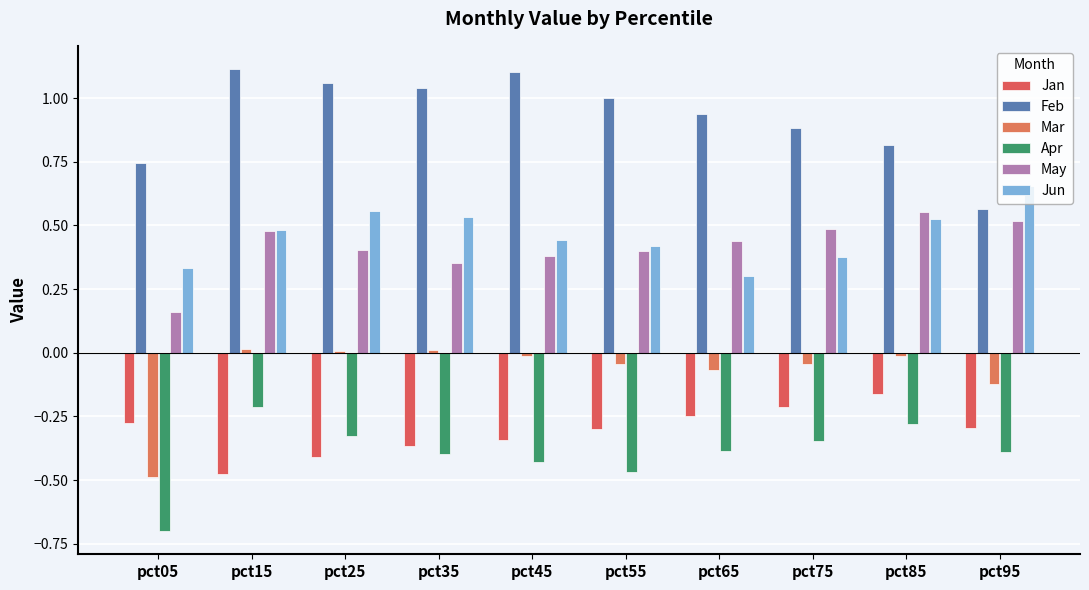

Reading left to right, list all the values displayed in this chart.

Jan: pct05=-0.3	pct15=-0.5	pct25=-0.4	pct35=-0.4	pct45=-0.3	pct55=-0.3	pct65=-0.2	pct75=-0.2	pct85=-0.2	pct95=-0.3
Feb: pct05=0.7	pct15=1.1	pct25=1.1	pct35=1.0	pct45=1.1	pct55=1.0	pct65=0.9	pct75=0.9	pct85=0.8	pct95=0.6
Mar: pct05=-0.5	pct15=0.0	pct25=0.0	pct35=0.0	pct45=-0.0	pct55=-0.0	pct65=-0.1	pct75=-0.0	pct85=-0.0	pct95=-0.1
Apr: pct05=-0.7	pct15=-0.2	pct25=-0.3	pct35=-0.4	pct45=-0.4	pct55=-0.5	pct65=-0.4	pct75=-0.3	pct85=-0.3	pct95=-0.4
May: pct05=0.2	pct15=0.5	pct25=0.4	pct35=0.4	pct45=0.4	pct55=0.4	pct65=0.4	pct75=0.5	pct85=0.6	pct95=0.5
Jun: pct05=0.3	pct15=0.5	pct25=0.6	pct35=0.5	pct45=0.4	pct55=0.4	pct65=0.3	pct75=0.4	pct85=0.5	pct95=0.7